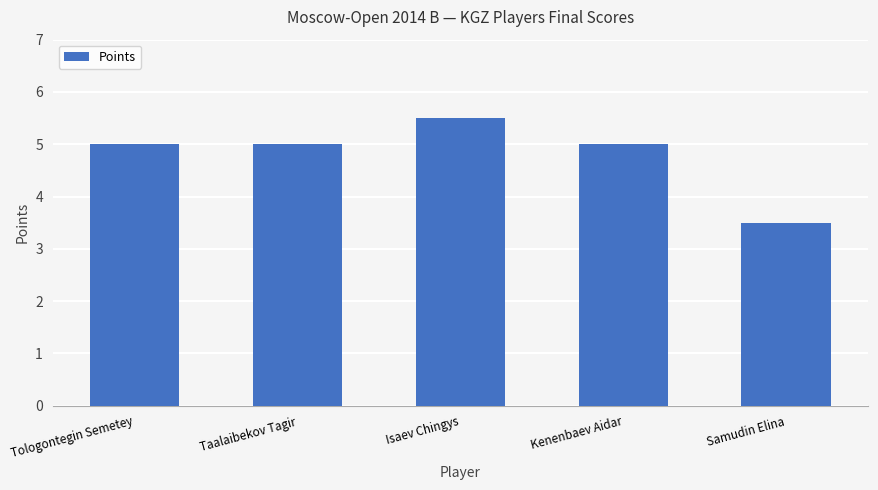

What is the difference between the values at Samudin Elina and Tologontegin Semetey?

1.5